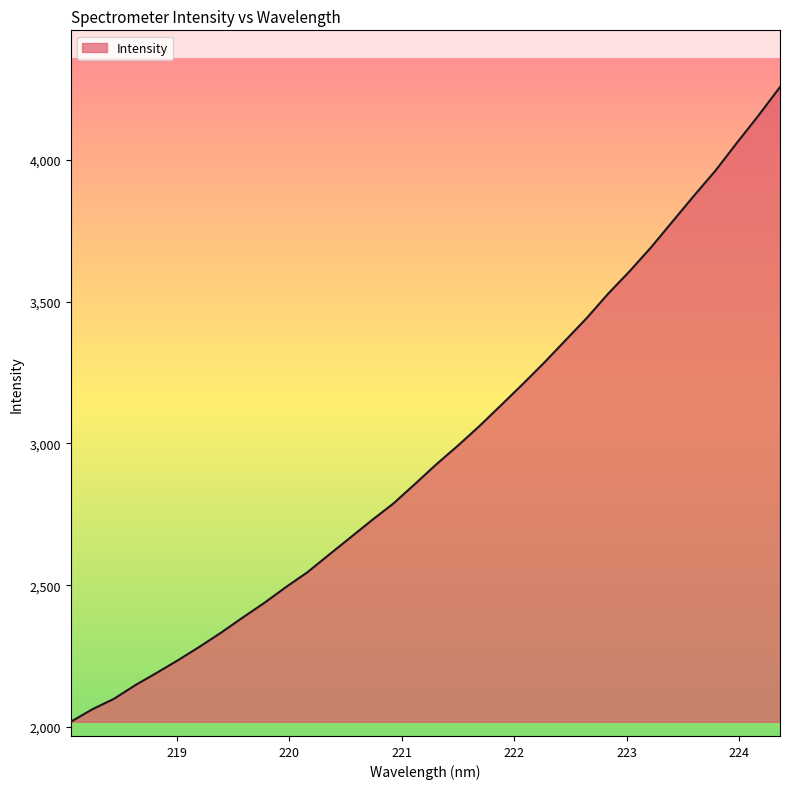

What is the difference between the maximum and minimum values?

2237.5